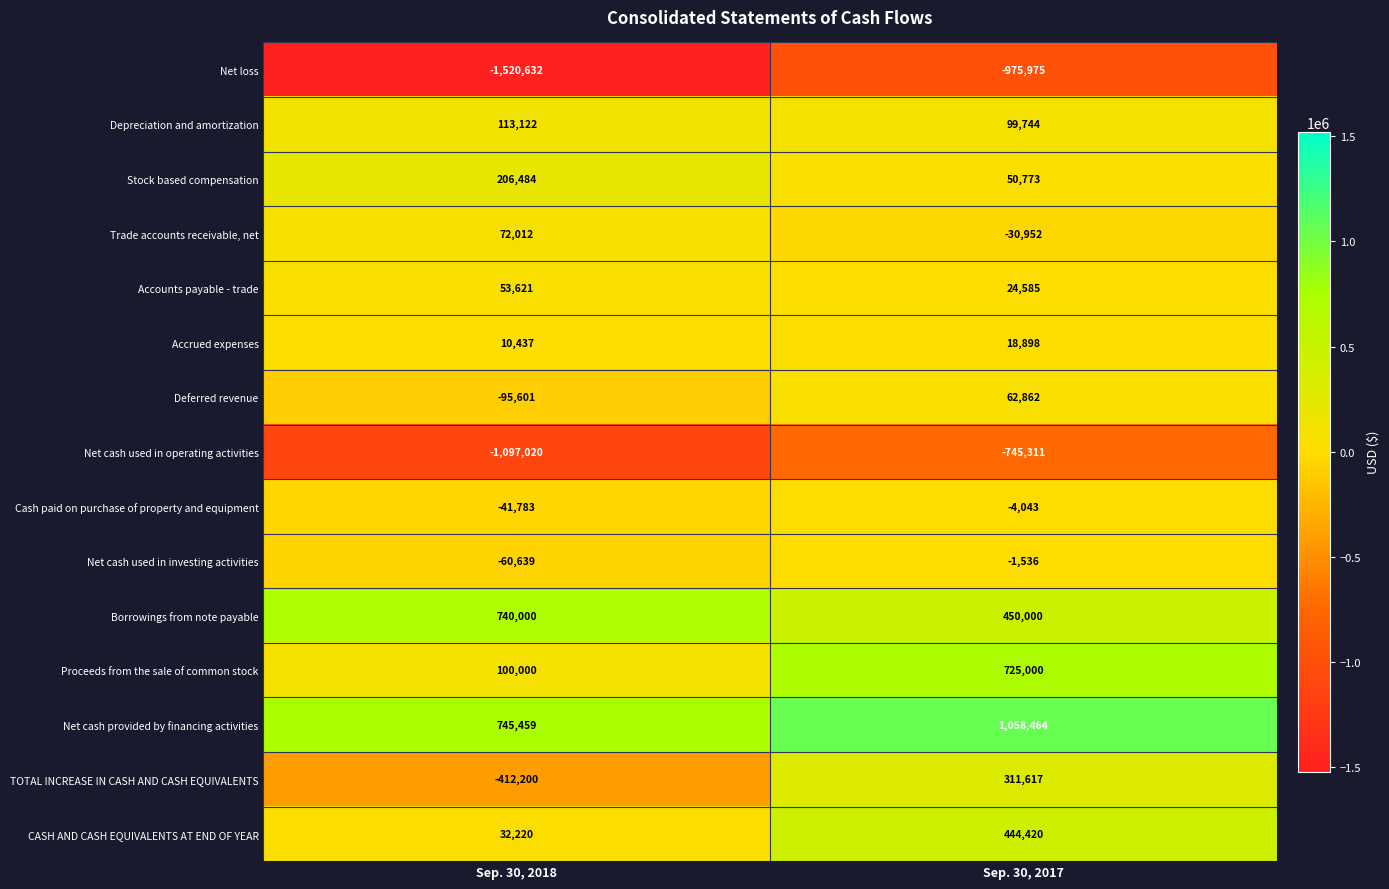

Rank the series at Sep. 30, 2018 from highest to lowest value.

Net cash provided by financing activities, Borrowings from note payable, Stock based compensation, Depreciation and amortization, Proceeds from the sale of common stock, Trade accounts receivable, net, Accounts payable - trade, CASH AND CASH EQUIVALENTS AT END OF YEAR, Accrued expenses, Cash paid on purchase of property and equipment, Net cash used in investing activities, Deferred revenue, TOTAL INCREASE IN CASH AND CASH EQUIVALENTS, Net cash used in operating activities, Net loss